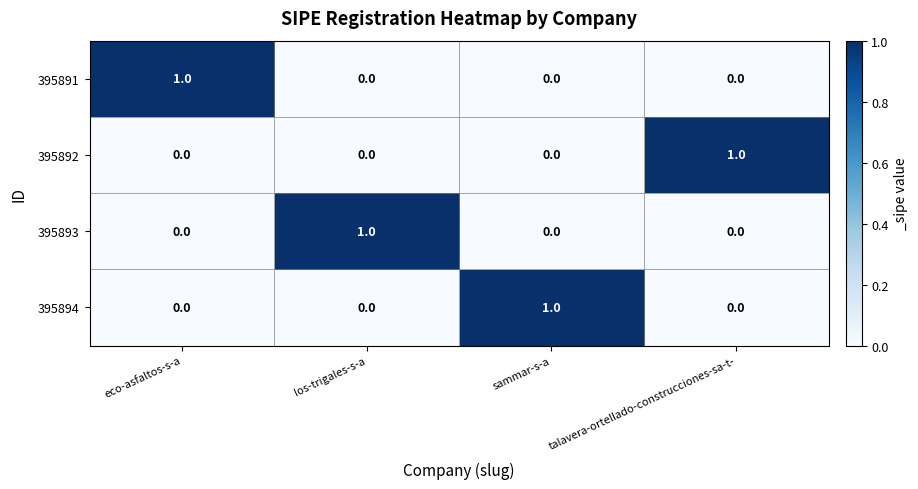

Which category has the highest value in the 395892 series?

talavera-ortellado-construcciones-sa-t-